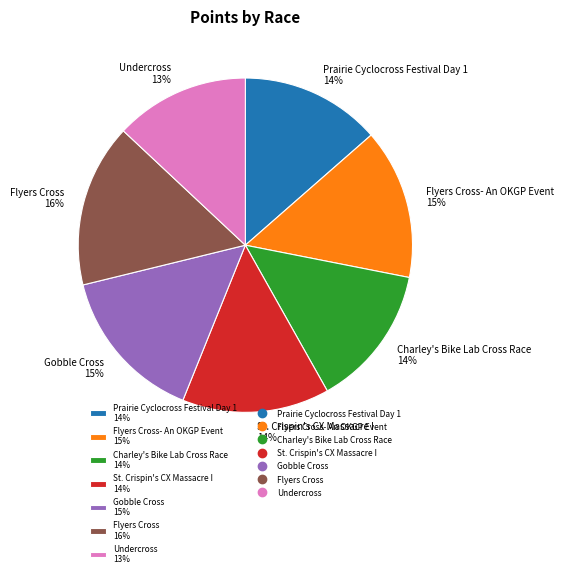

Between Undercross 13% and Charley's Bike Lab Cross Race 14%, which is larger?

Charley's Bike Lab Cross Race 14%